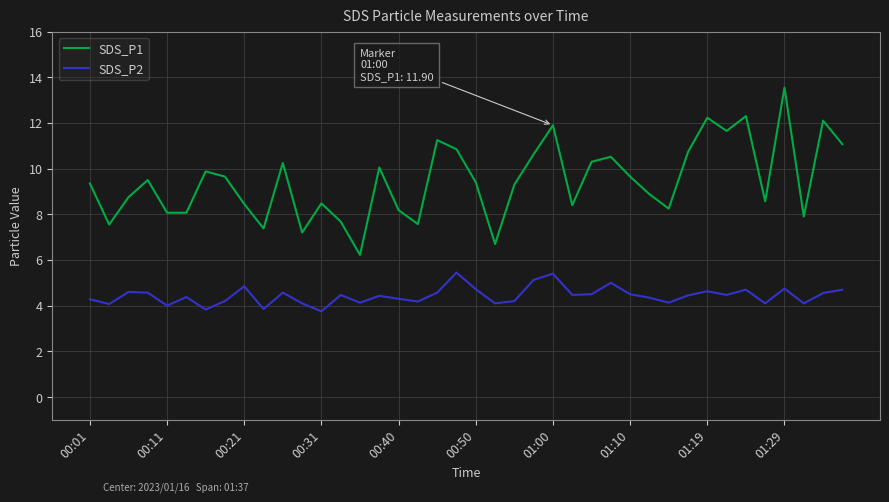

What is the greatest value displayed?

13.6